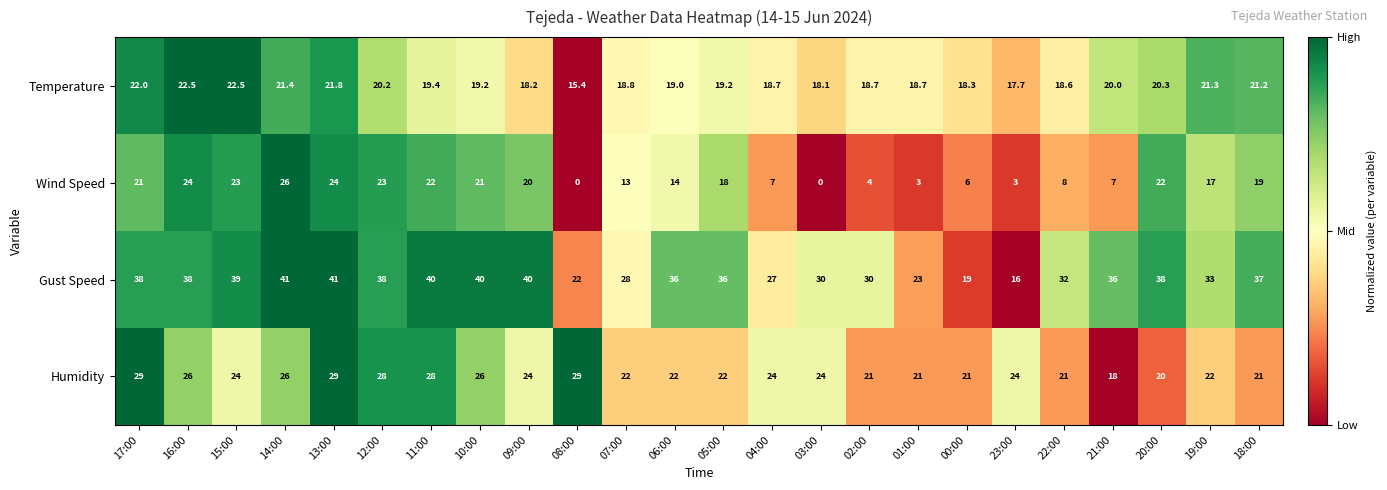

At which label is Wind Speed closest to 13?

07:00